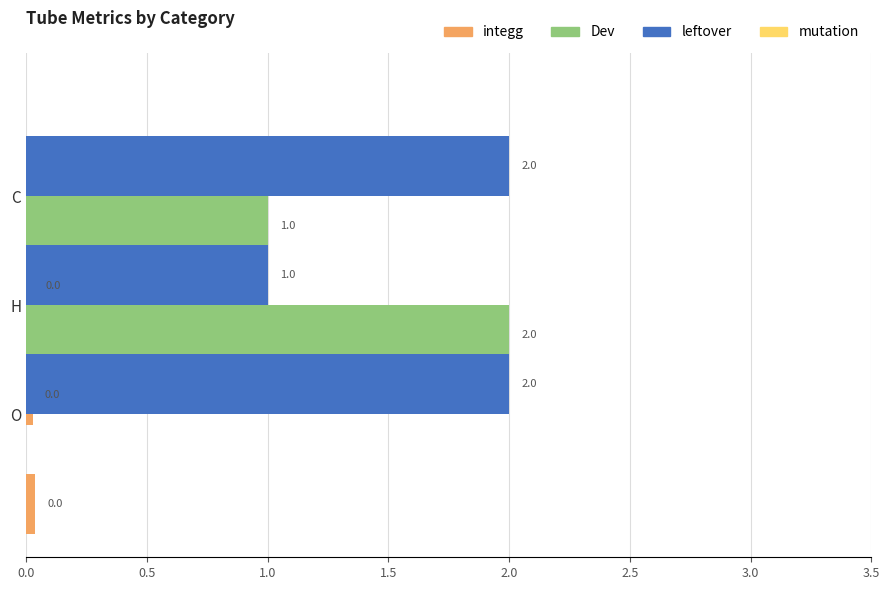

What is the average value of the Dev series?

1.0